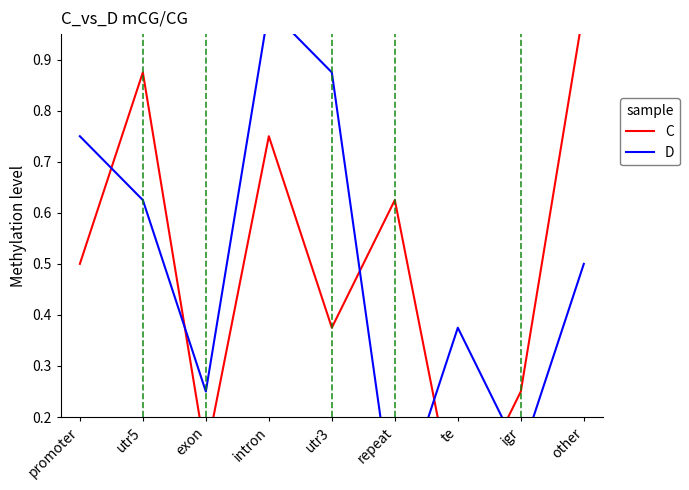

Count the D values in the range 0 to 1.

9